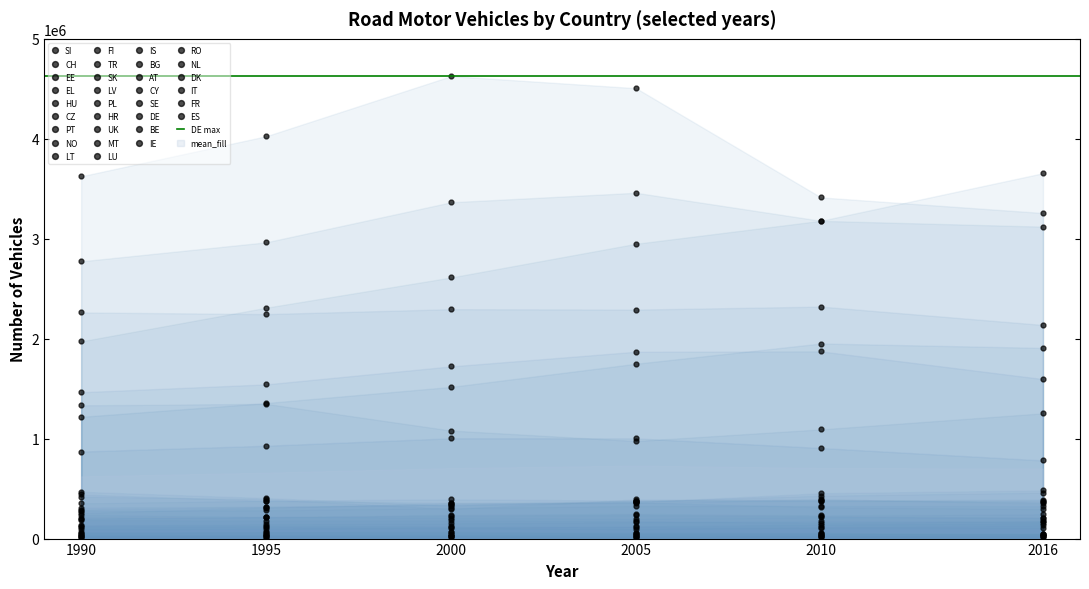

Rank the series at HU from lowest to highest value.

2000, 2005, 1995, 2010, 2016, 1990